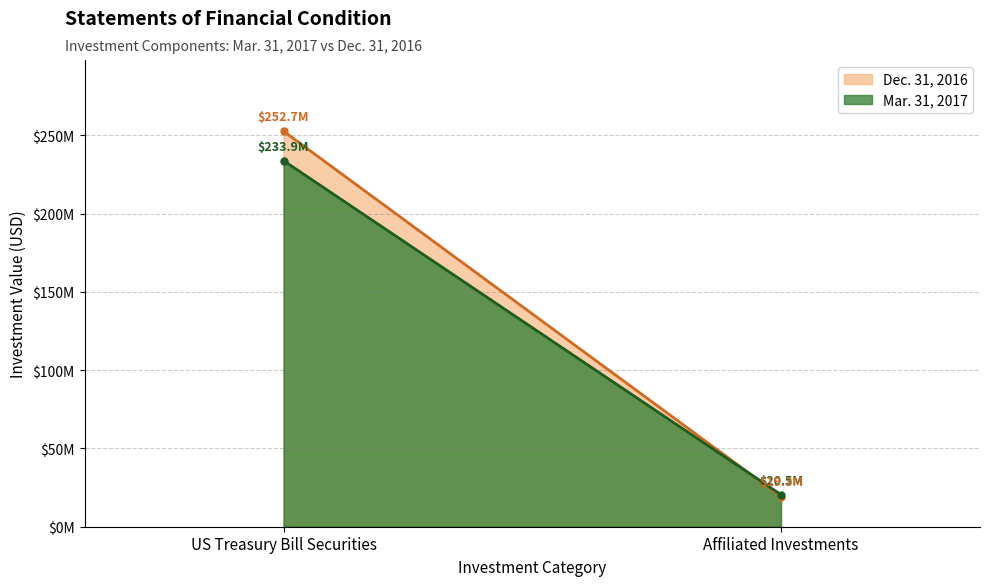

What is the spread (max minus min) of values at US Treasury Bill Securities?

18818717